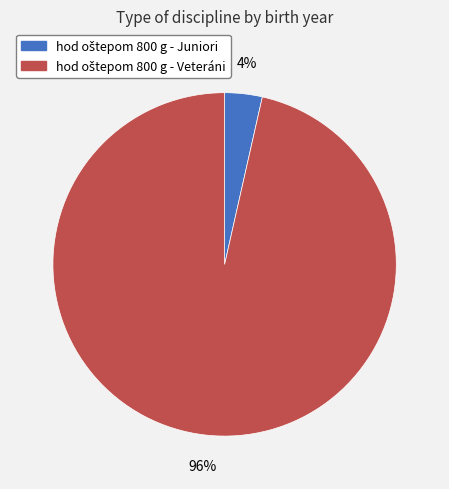

Does any single category account for the majority?

Yes